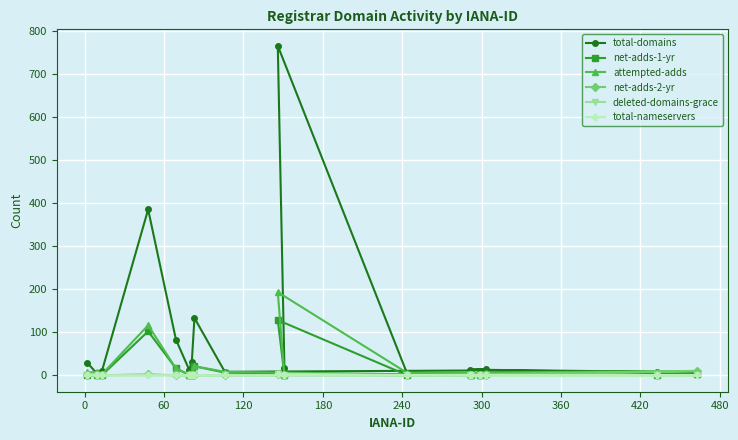

What is the maximum value for attempted-adds?

193